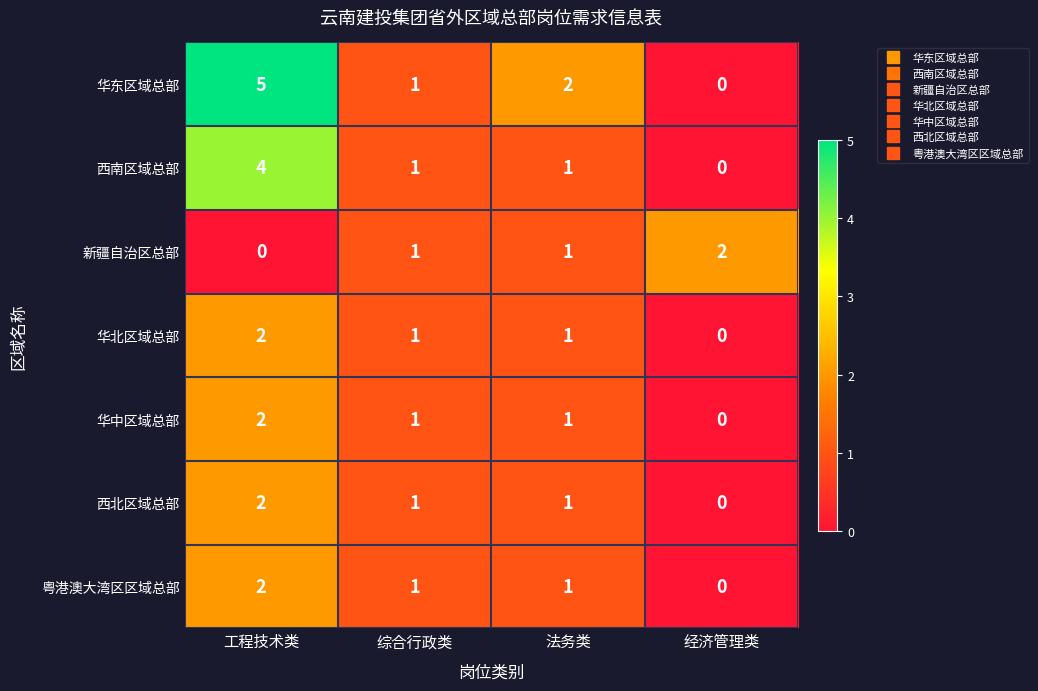

At which label does 华中区域总部 first exceed 1?

工程技术类